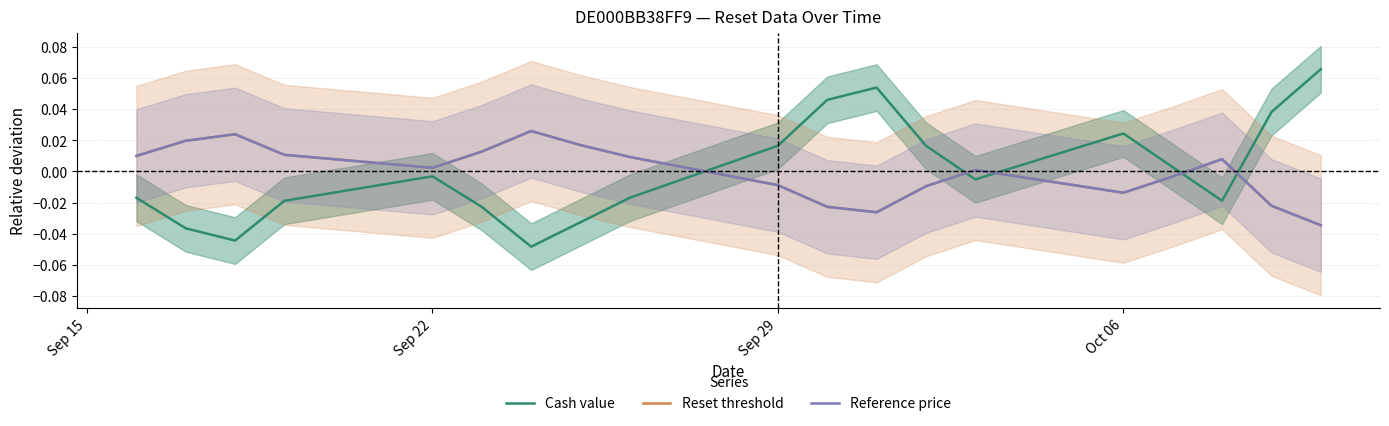

In Reference price, how many points are higher than both neighbors (excluding endpoints)?

4